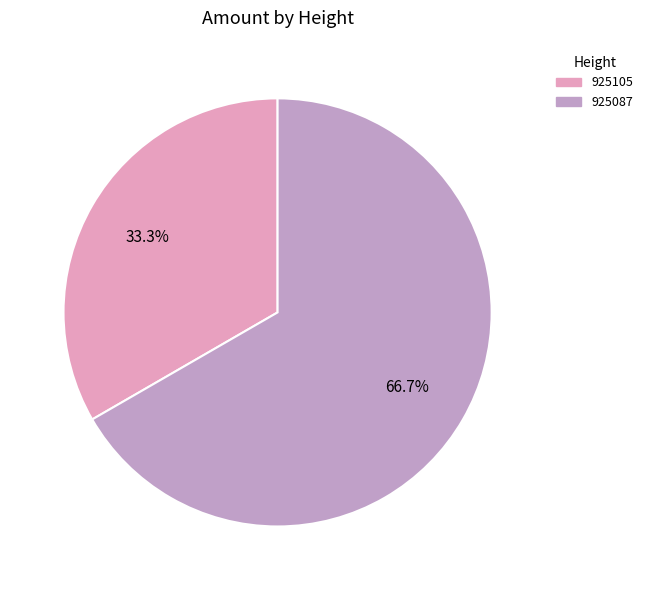

Combined, do 925105 and 925087 account for over 50%?

Yes